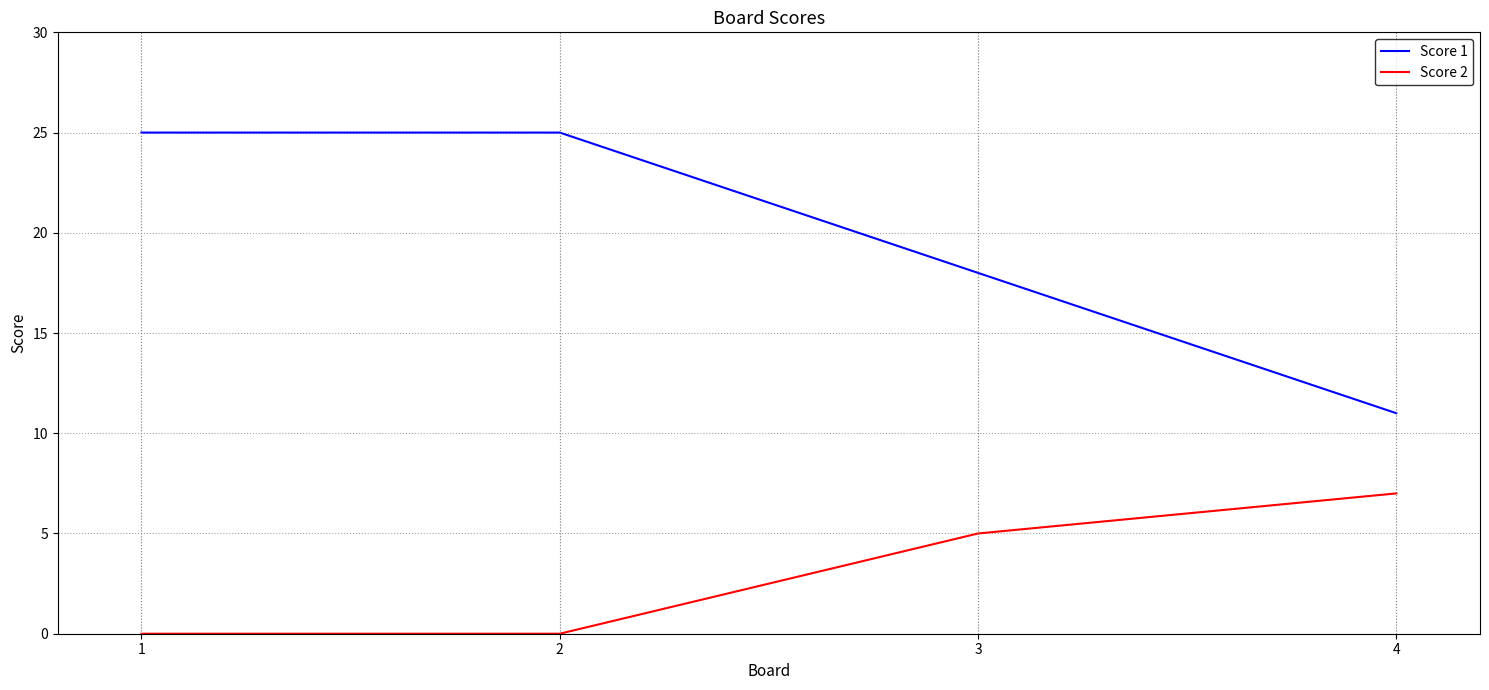

What is the minimum value for Score 1?

11